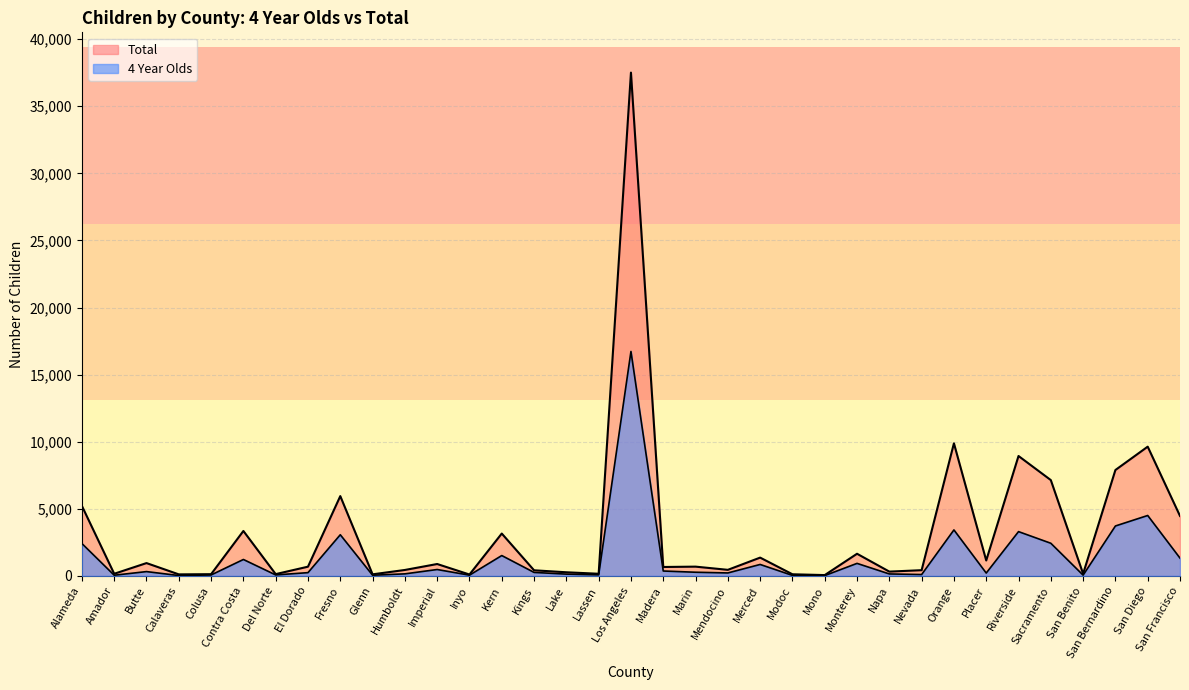

What is the maximum value for 4 Year Olds?

16725